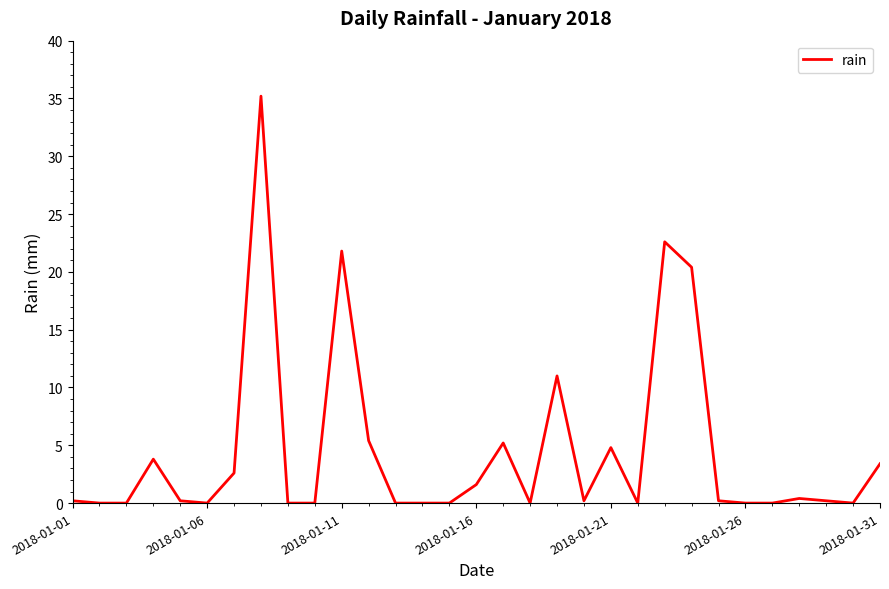

What is the difference between the maximum and minimum values?

35.2